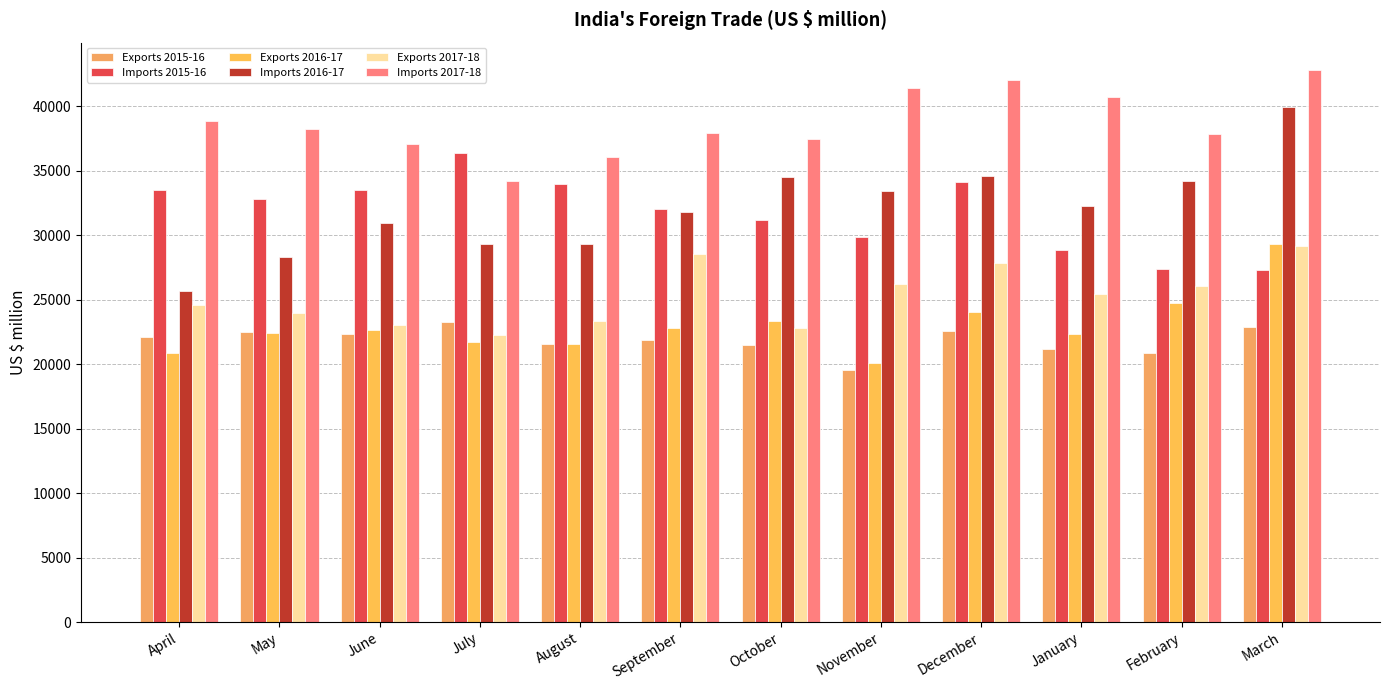

At which label does Exports 2016-17 reach its peak?

March